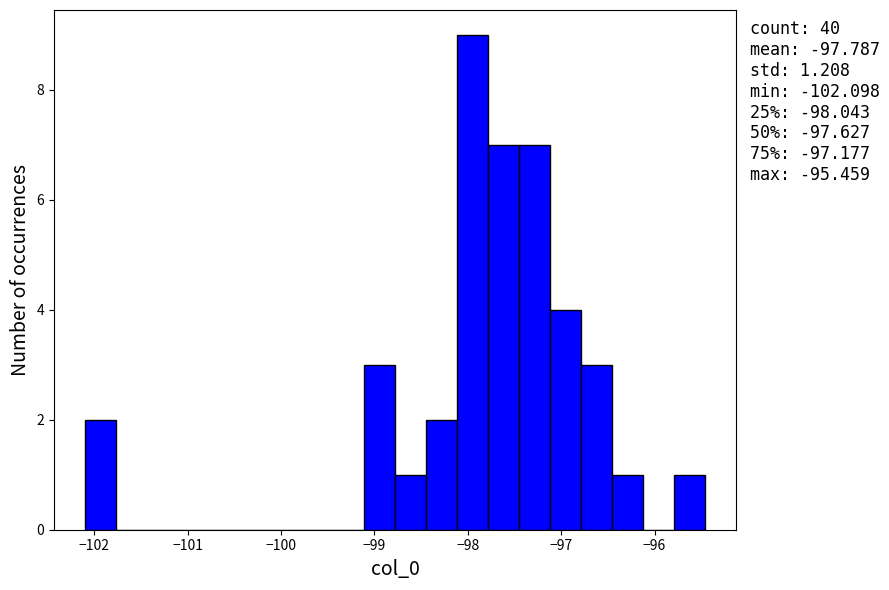

Read against the x-axis, roughly where is the centre of the tallest bar?

-97.9